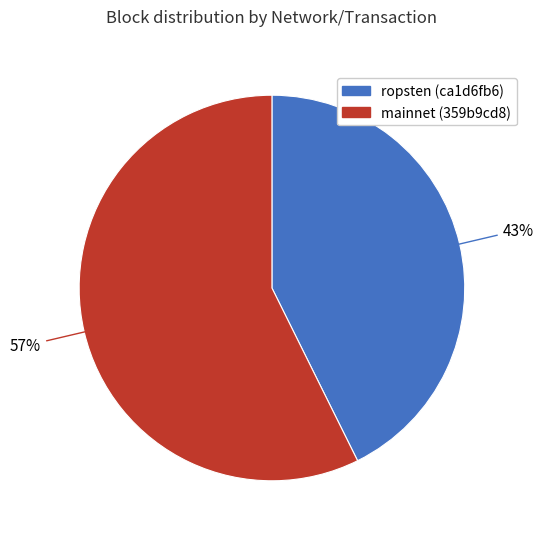

To the nearest percent, what percentage of the pie is mainnet (359b9cd8)?

57%